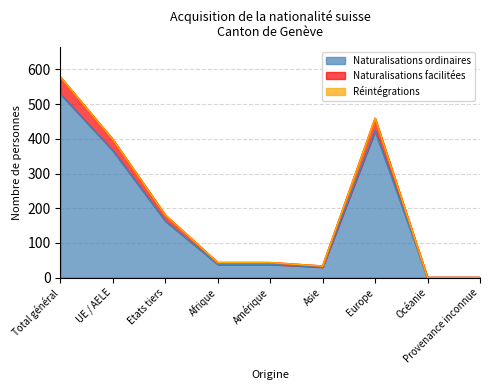

At which category does Naturalisations ordinaires reach its first local valley?

Asie